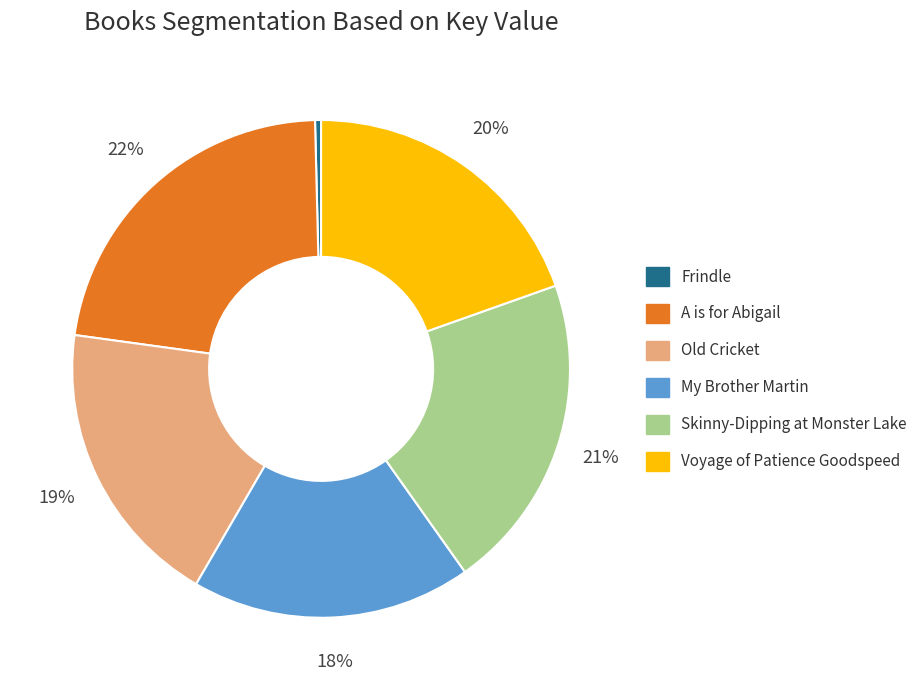

How many slices are in this pie chart?

6